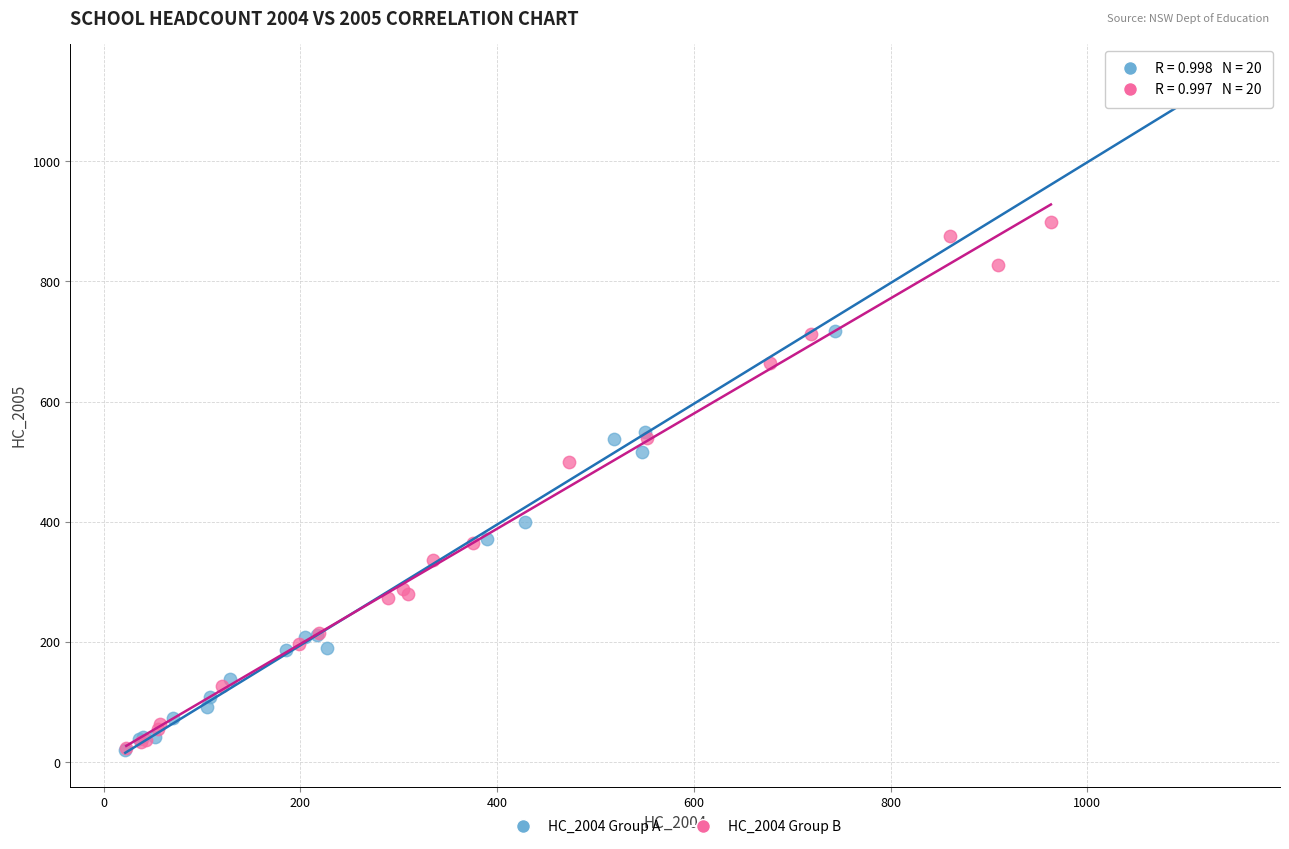

Which series reaches the maximum Y coordinate?

HC_2004 Group A